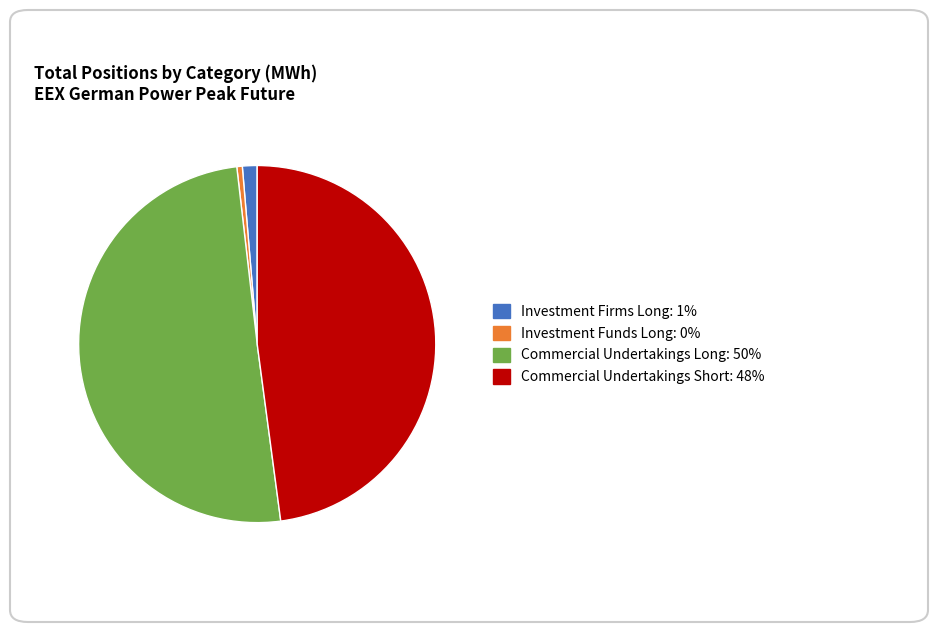

Does Commercial Undertakings Long: 50% account for over 50% of the chart?

Yes